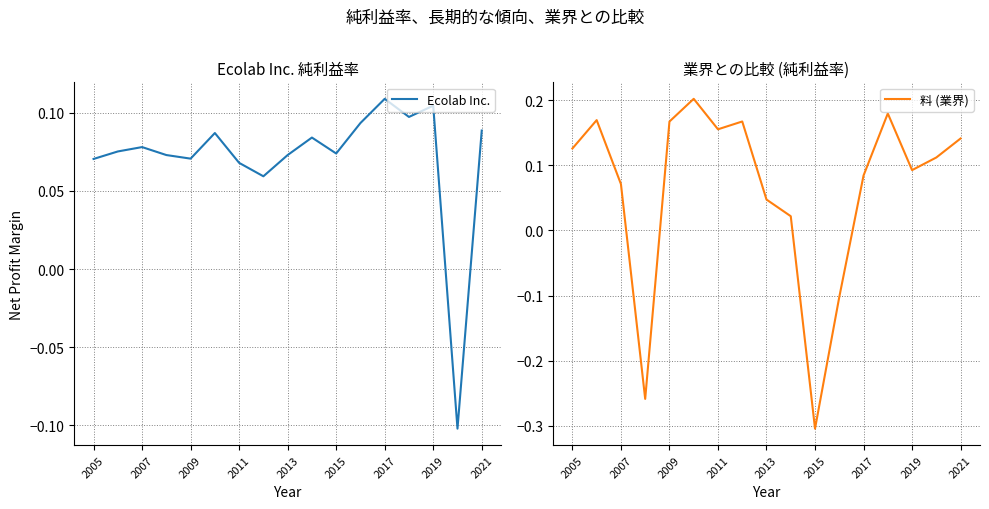

The Ecolab Inc. series shows 0.0 at 2013. True or false?

False